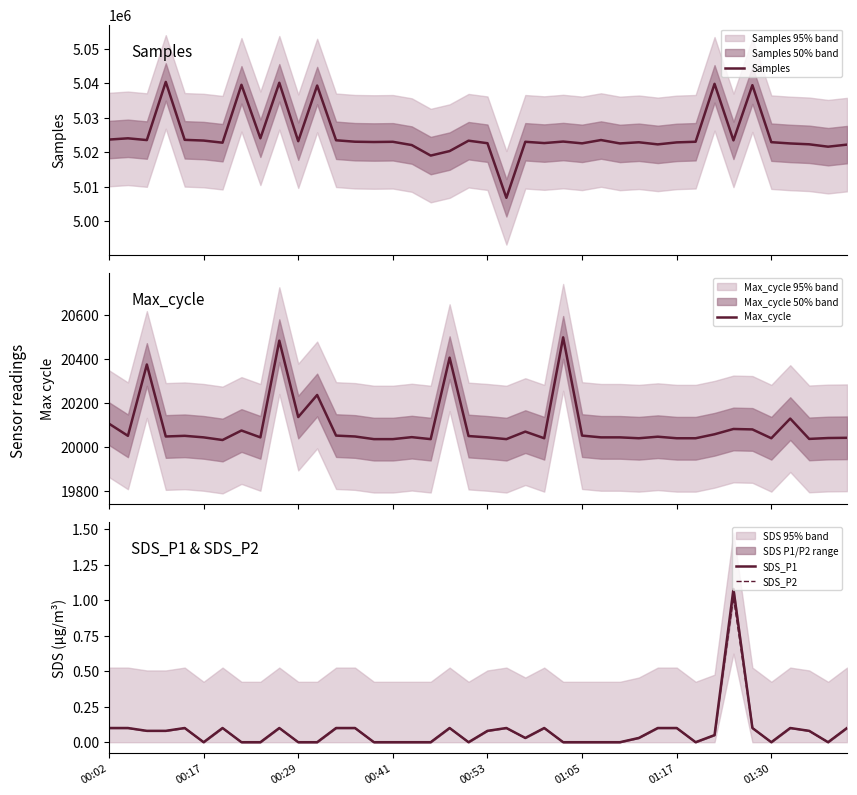

What is the lowest value of the Samples series?

5006775